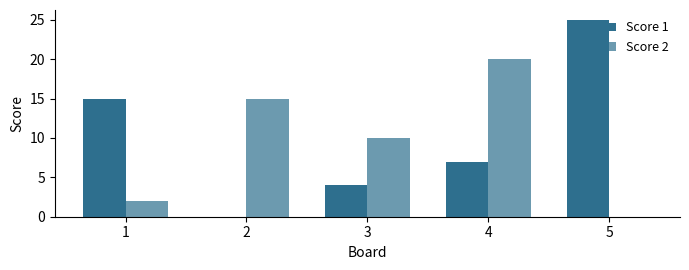

How many groups of bars are there?

5